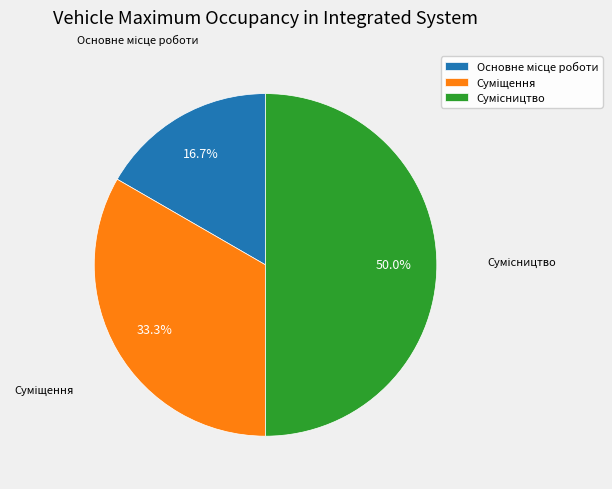

How many slices are in this pie chart?

3